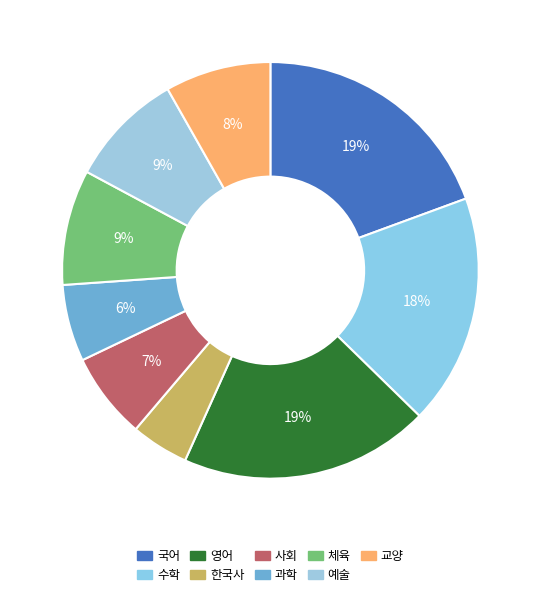

Which slice is the smallest?

한국사